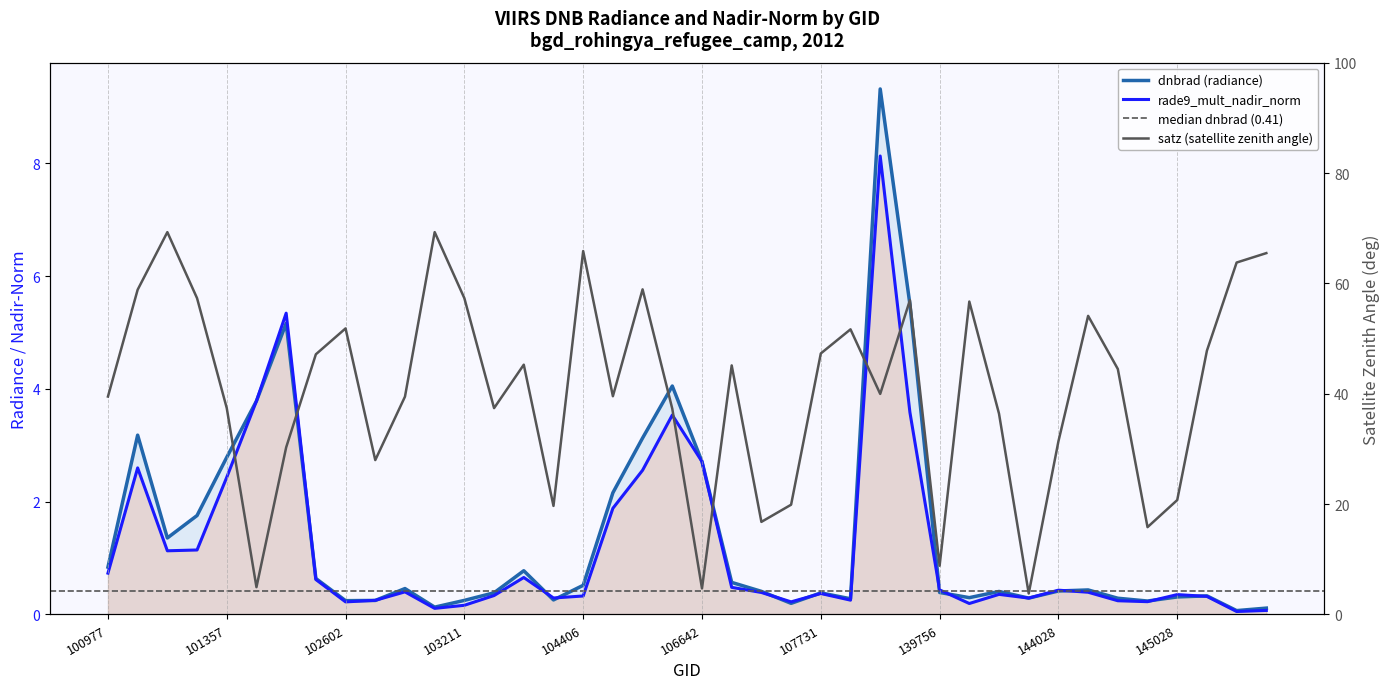

Which category has the lowest value in the dnbrad series?

145421